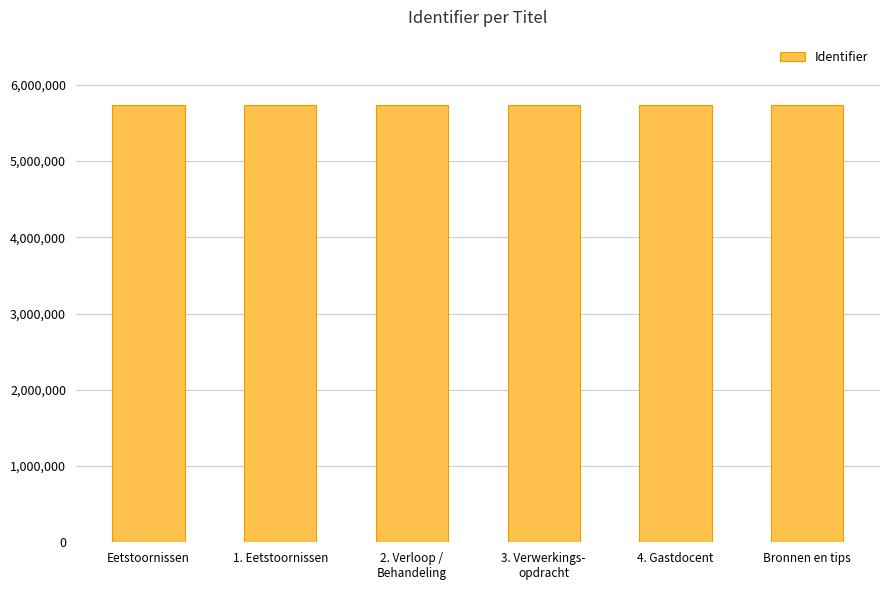

What is the value of the 3rd bar from the left?

5732314